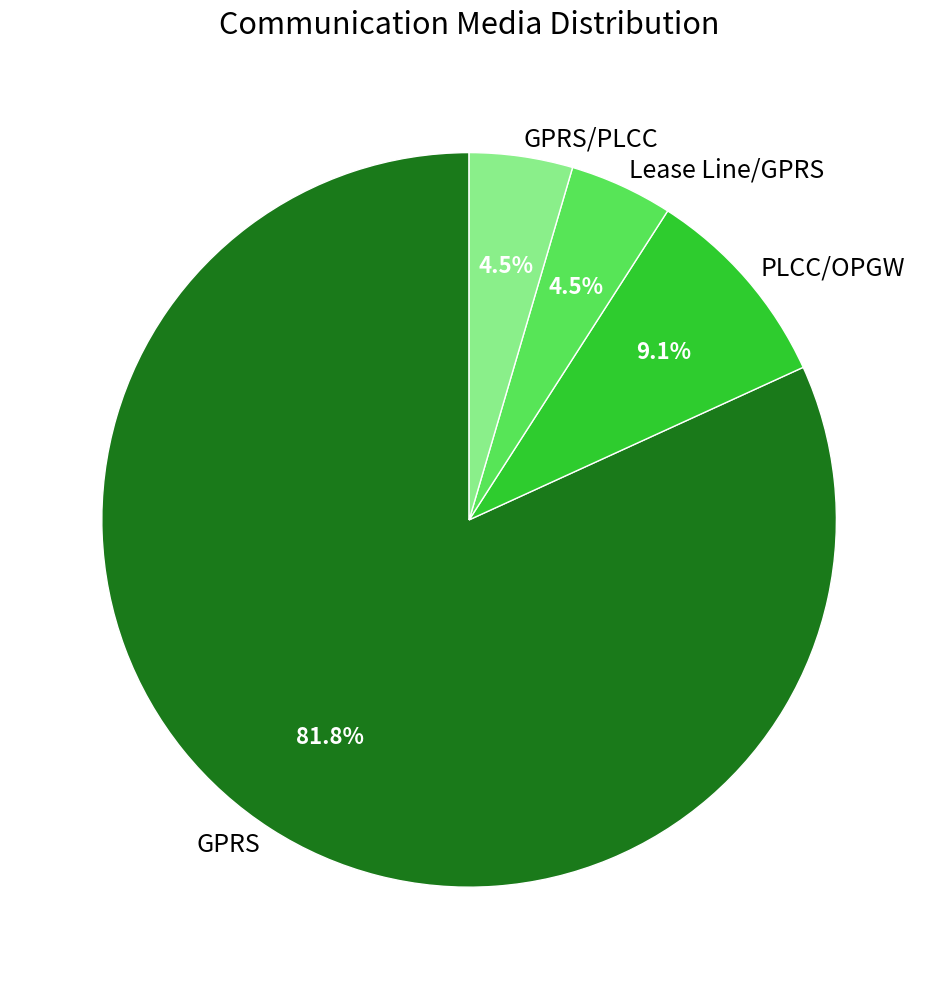

How many slices are in this pie chart?

4